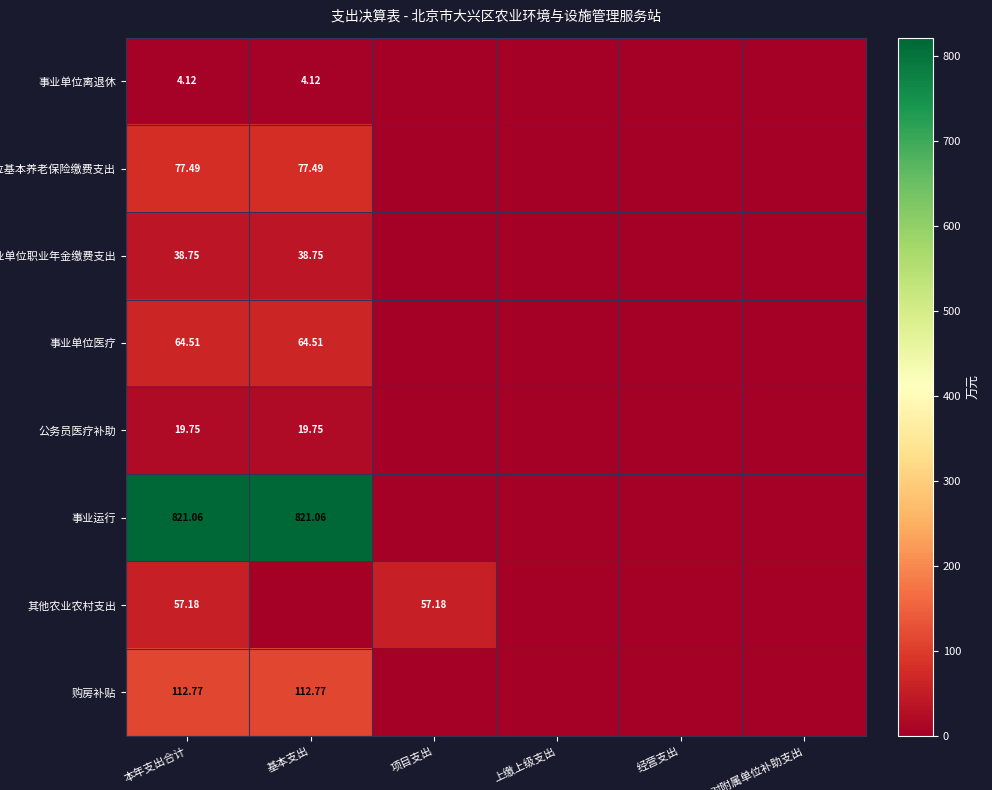

Rank the series by their maximum value, from highest to lowest.

事业运行, 购房补贴, 机关事业单位基本养老保险缴费支出, 事业单位医疗, 其他农业农村支出, 机关事业单位职业年金缴费支出, 公务员医疗补助, 事业单位离退休